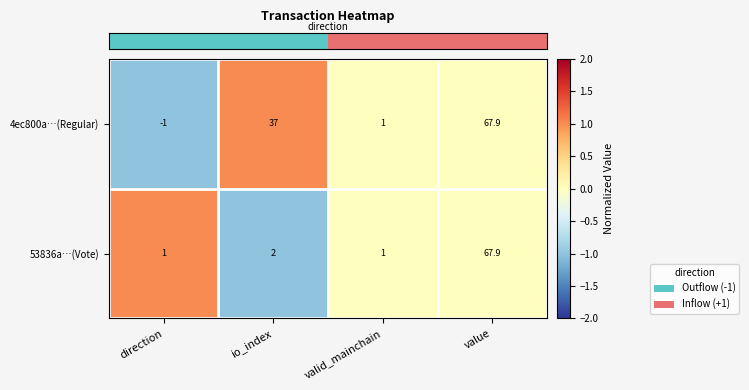

Which series has the largest total across all categories?

4ec800a…(Regular)